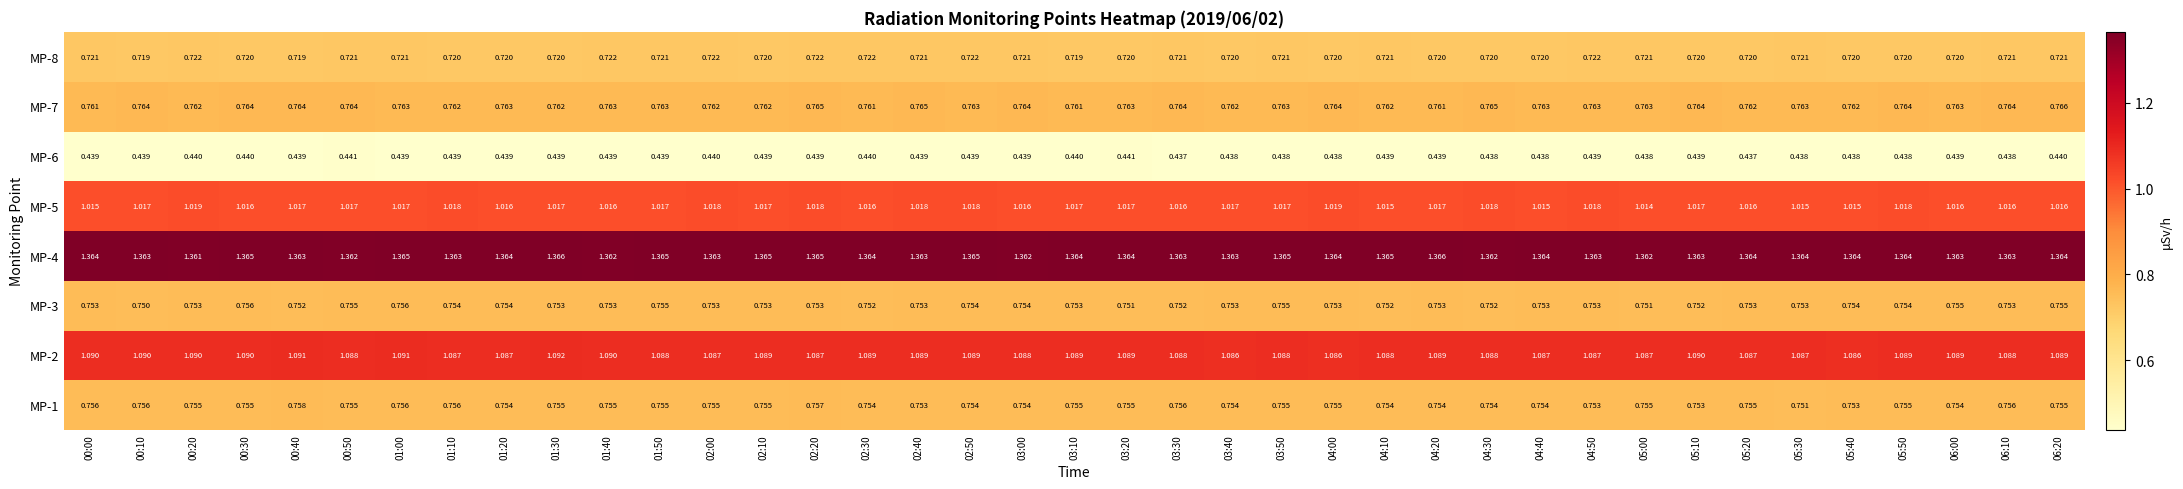

Rank the series by their maximum value, from highest to lowest.

MP-4, MP-2, MP-5, MP-7, MP-1, MP-3, MP-8, MP-6